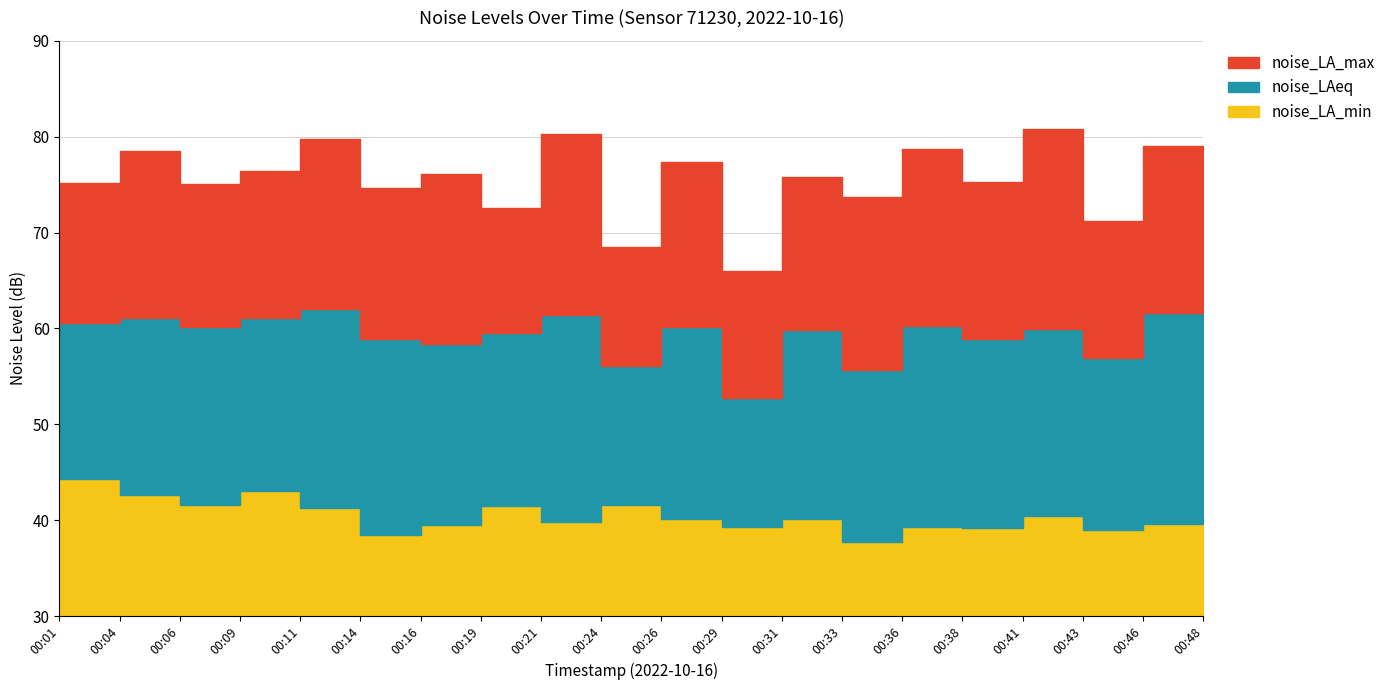

What is the difference between the maximum and minimum values in the noise_LA_min series?

6.5